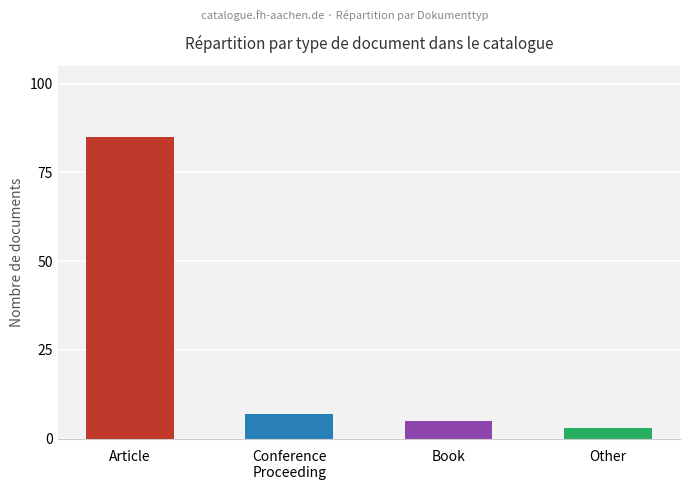

Reading left to right, extract all data points from this chart.

85	7	5	3